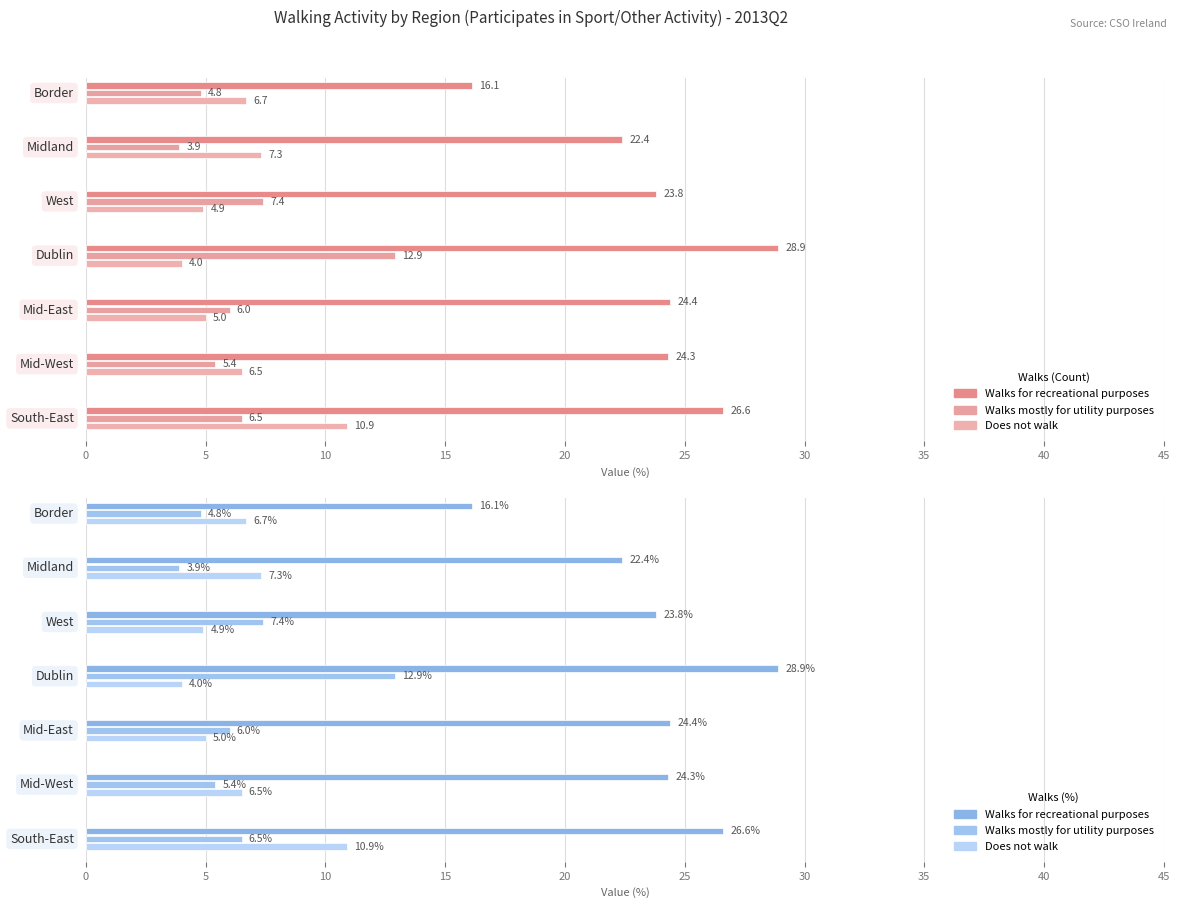

Is the value of Walks for recreational purposes at 5 greater than the value of Does not walk at 10?

Yes